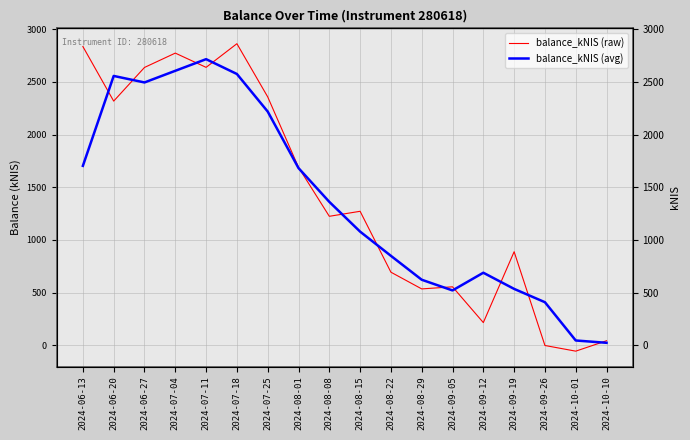

After their last crossing, which series has the higher values: balance_kNIS (avg) or balance_kNIS (raw)?

balance_kNIS (raw)